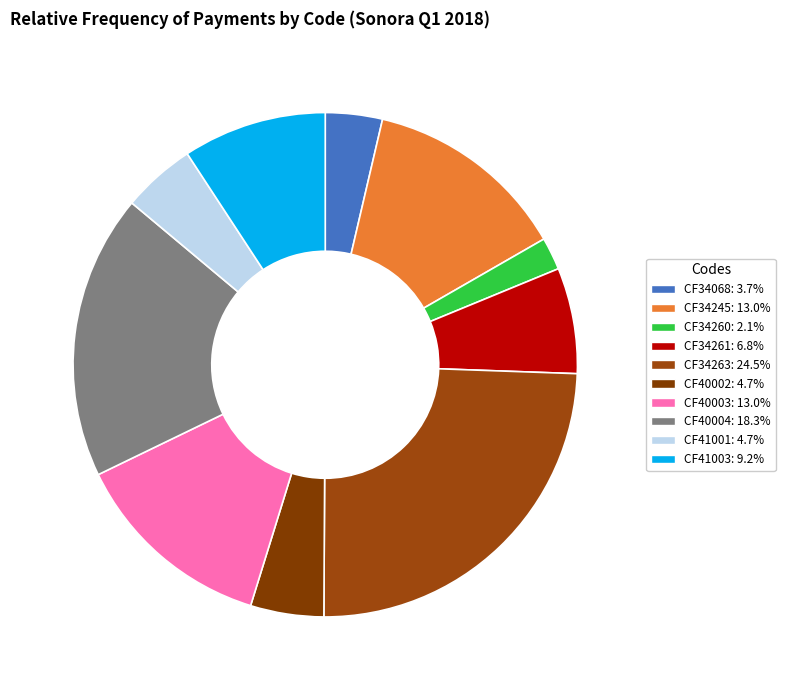

The CF34068 slice represents 1% of the pie. True or false?

False